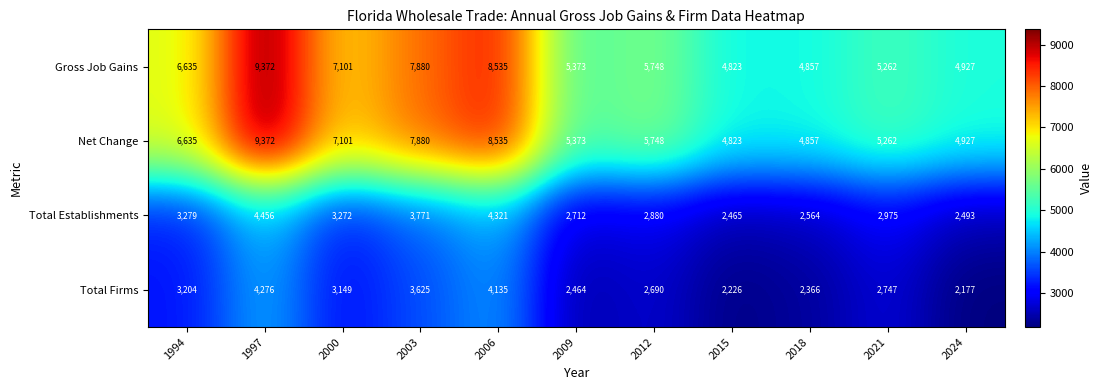

Is the value of Gross Job Gains at 2018 greater than the value of Total Firms at 1994?

Yes